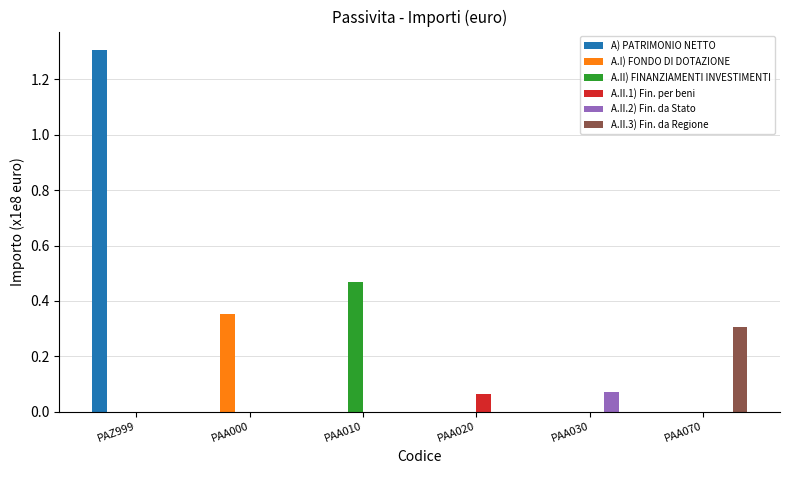

Which series has the largest range (max minus min)?

A) PATRIMONIO NETTO